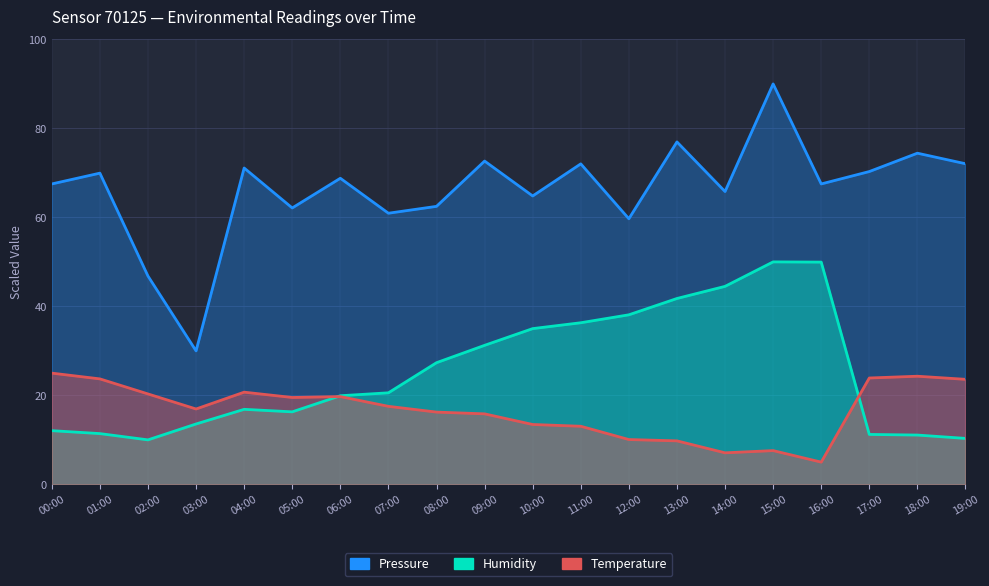

At which category does the chart reach its minimum across all series?

16:00